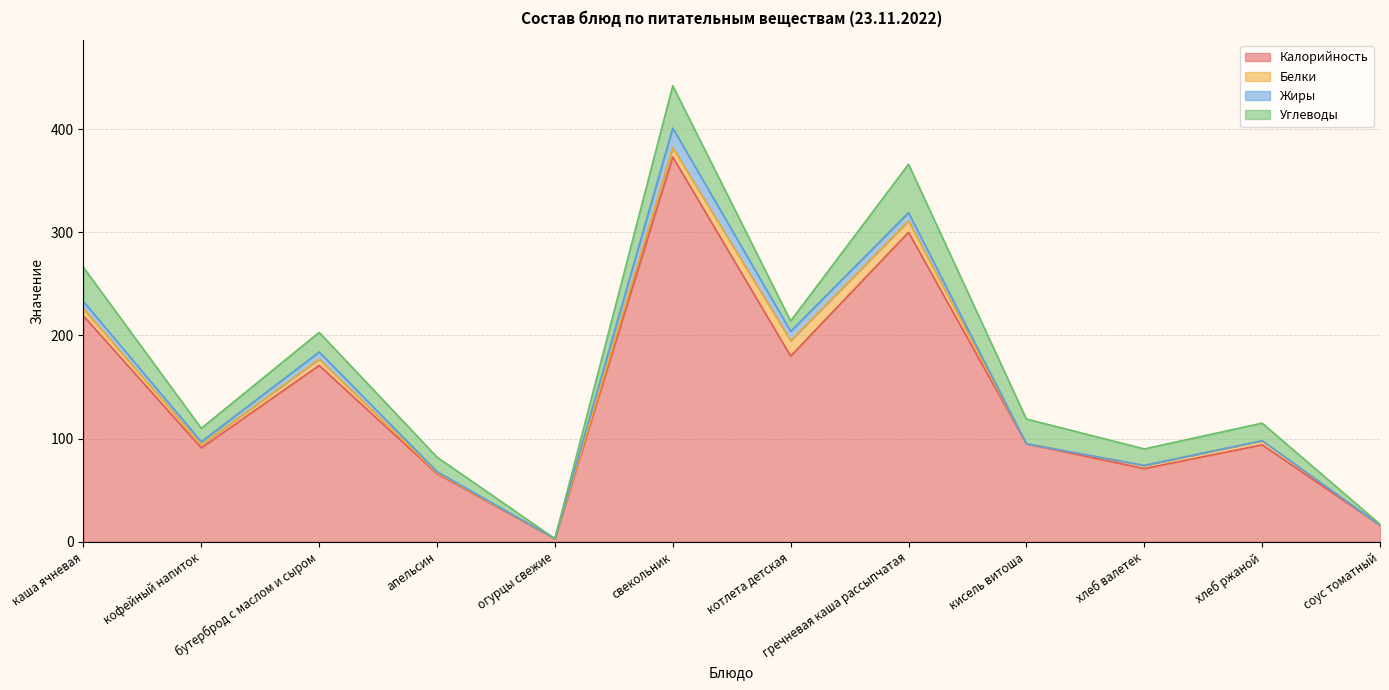

Where is the first local maximum for Белки?

бутерброд с маслом и сыром